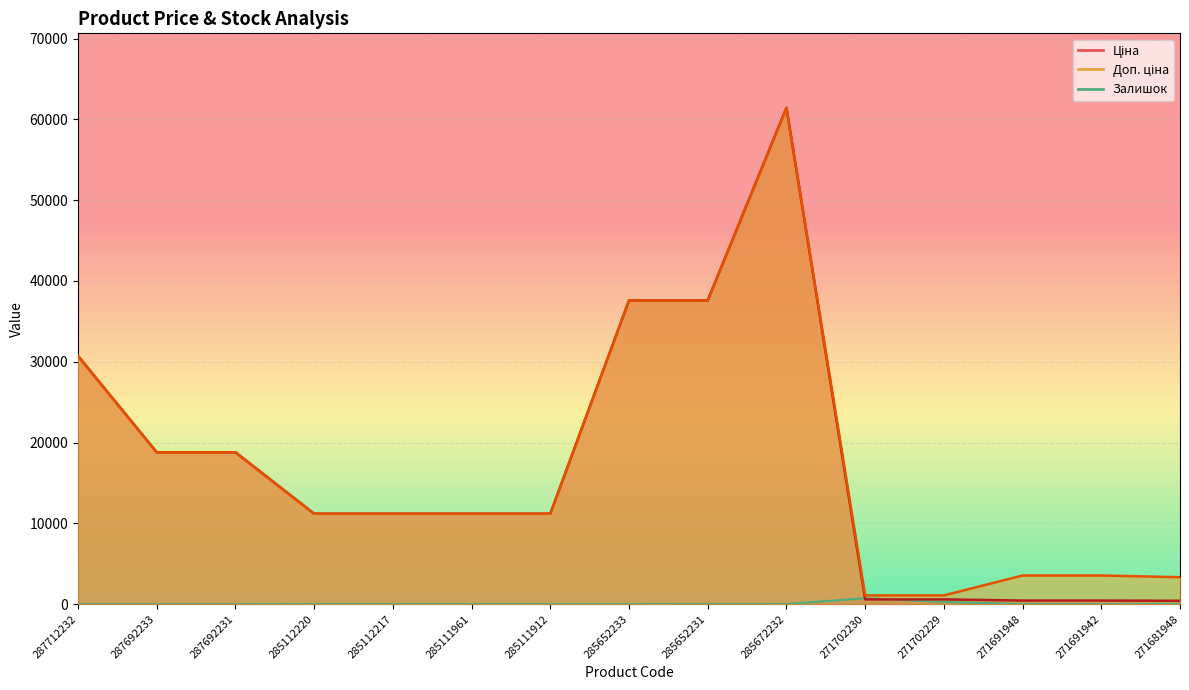

List the series in order of their peak value, lowest first.

Залишок, Ціна, Доп. ціна